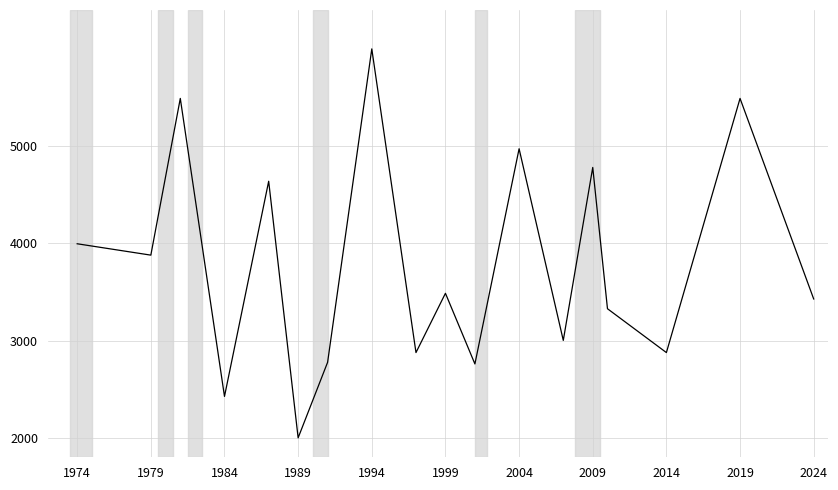

How many series are shown in this chart?

1